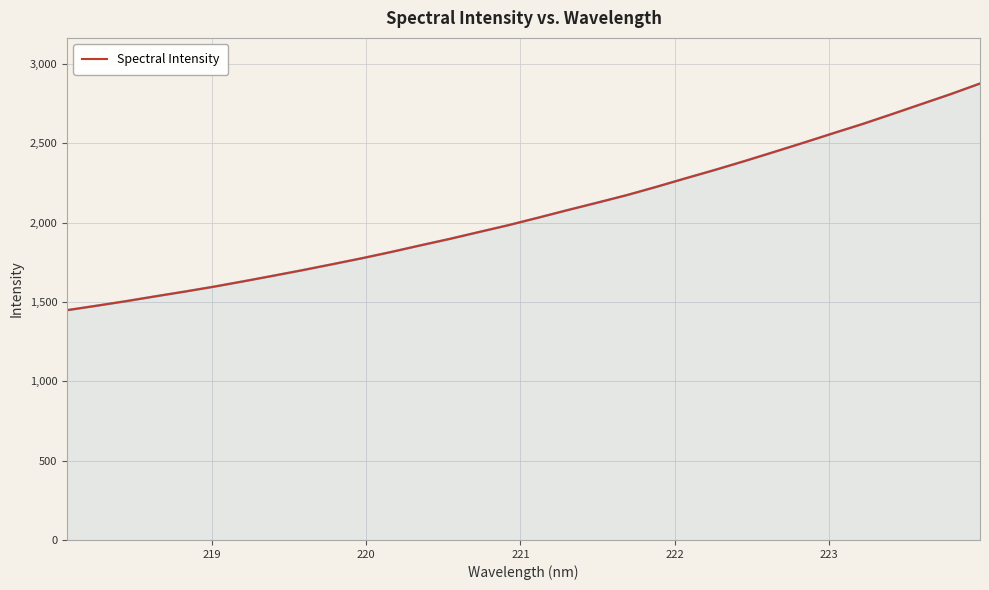

What is the smallest value displayed?

1448.6